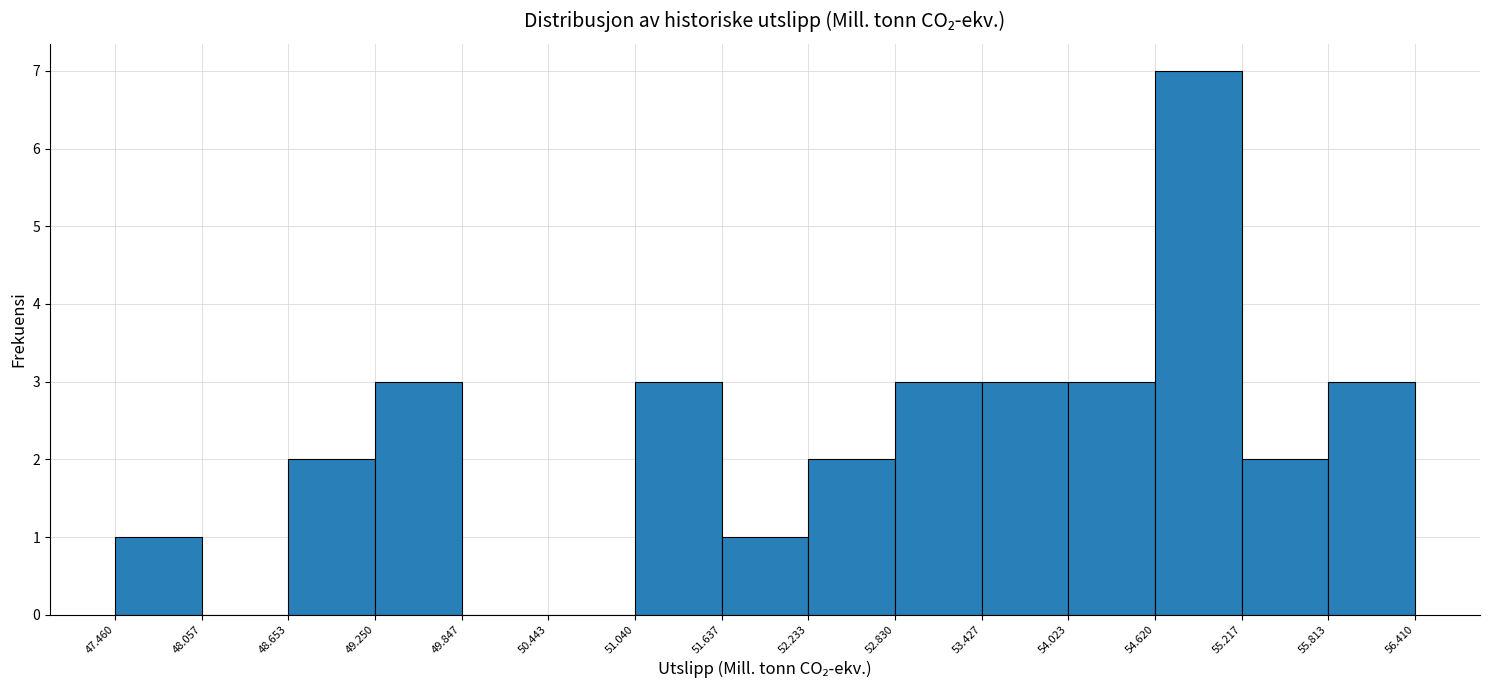

Reading left to right, transcribe this chart: for each bar, give the range it covers on the x-axis and its height. The values are not printed on the chart, so give them approximately, as read against the axis.

47.460 to 48.057: 1
48.057 to 48.653: 0
48.653 to 49.250: 2
49.250 to 49.847: 3
49.847 to 50.443: 0
50.443 to 51.040: 0
51.040 to 51.637: 3
51.637 to 52.233: 1
52.233 to 52.830: 2
52.830 to 53.427: 3
53.427 to 54.023: 3
54.023 to 54.620: 3
54.620 to 55.217: 7
55.217 to 55.813: 2
55.813 to 56.410: 3